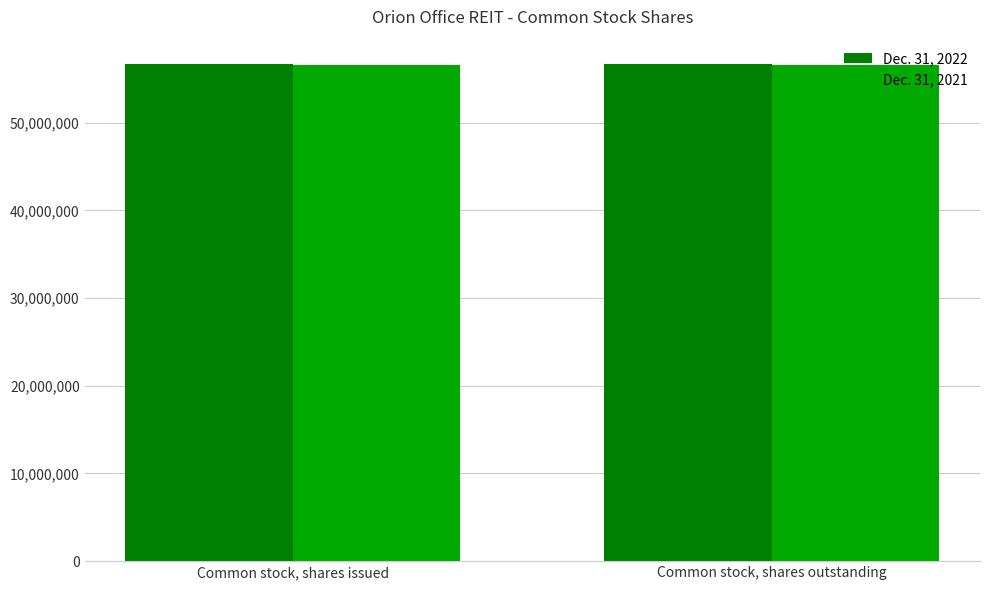

What is the spread (max minus min) of values at Common stock, shares outstanding?

13390